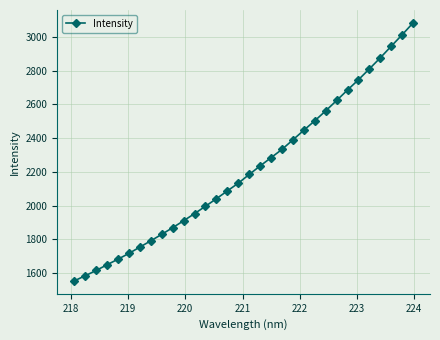

True or false: there are more than 2 points higher than both neighbors.

False